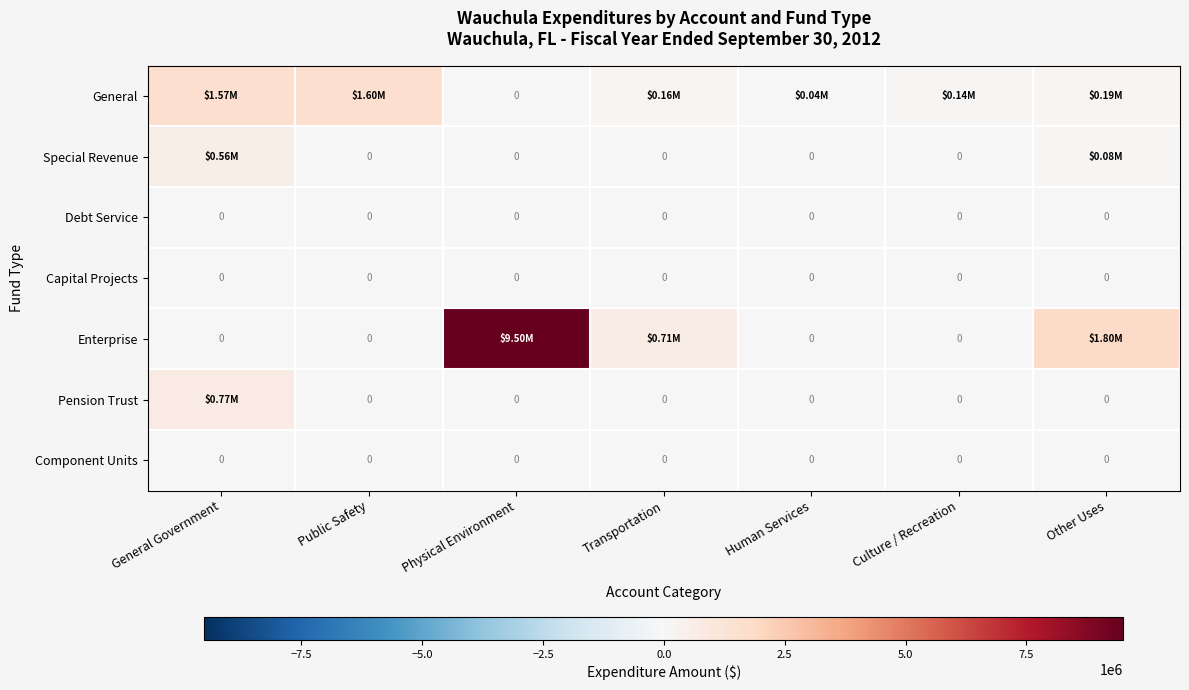

What is the difference between the maximum and minimum values in the General series?

1597241